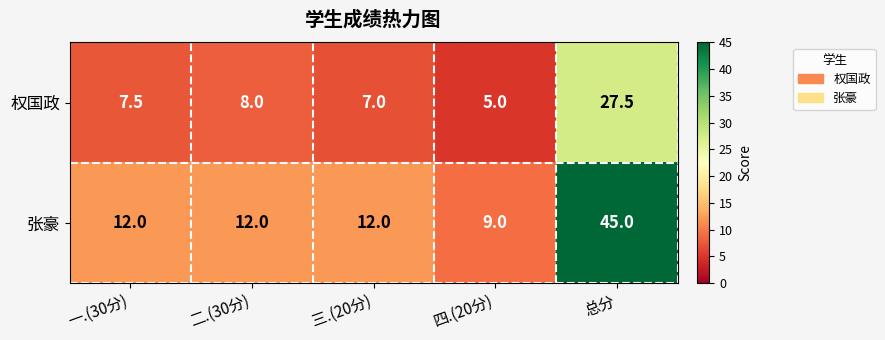

How many distinct data groups are displayed?

2